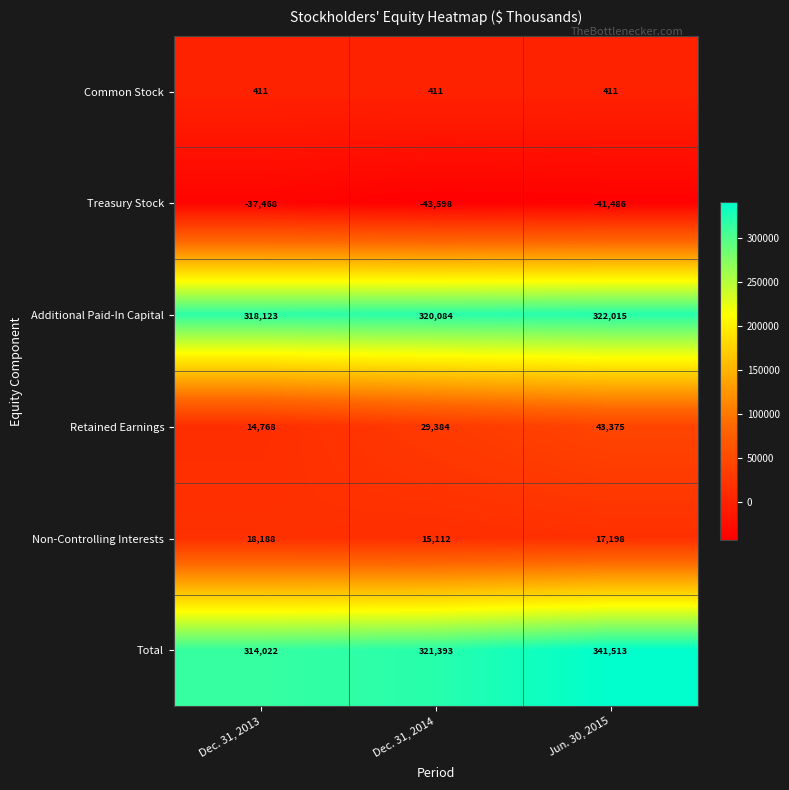

At which category is the sum across all series the highest?

Jun. 30, 2015